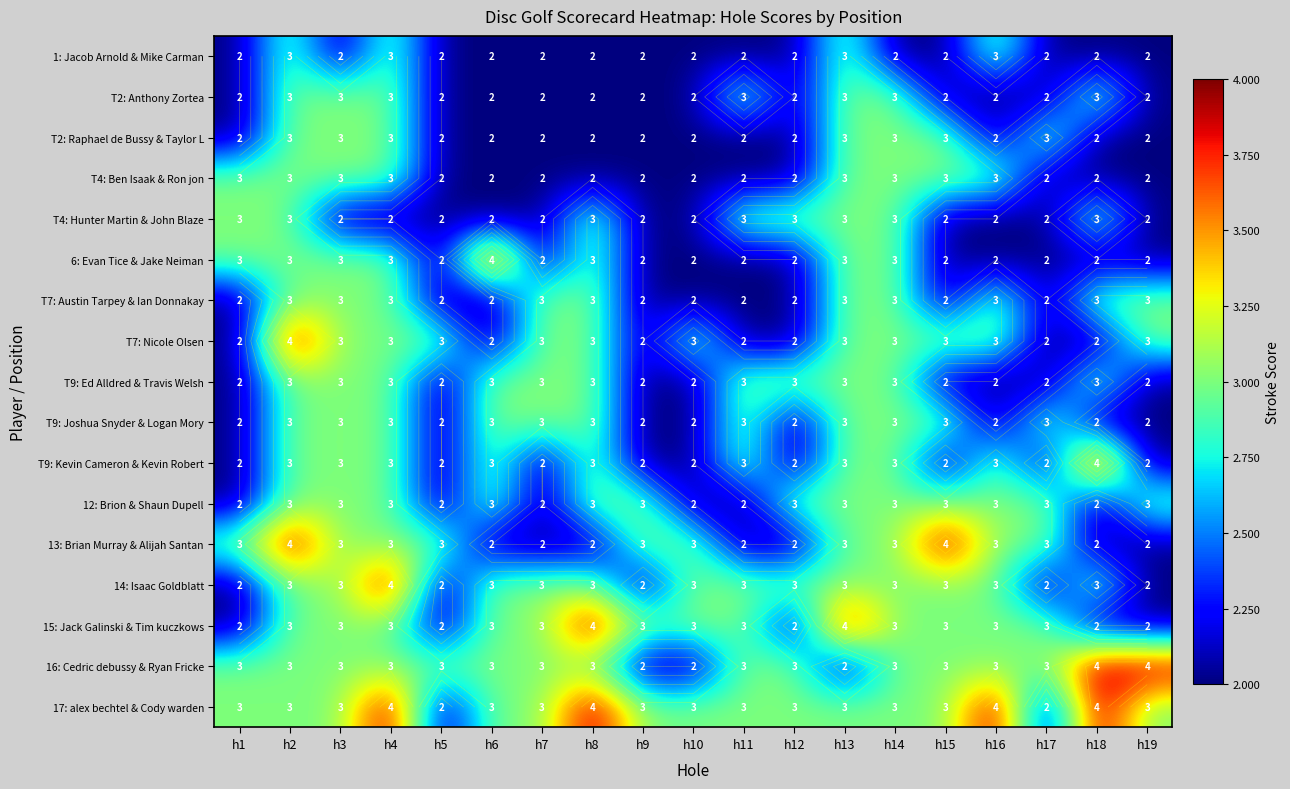

What is the difference between the highest and lowest values at h5?

1